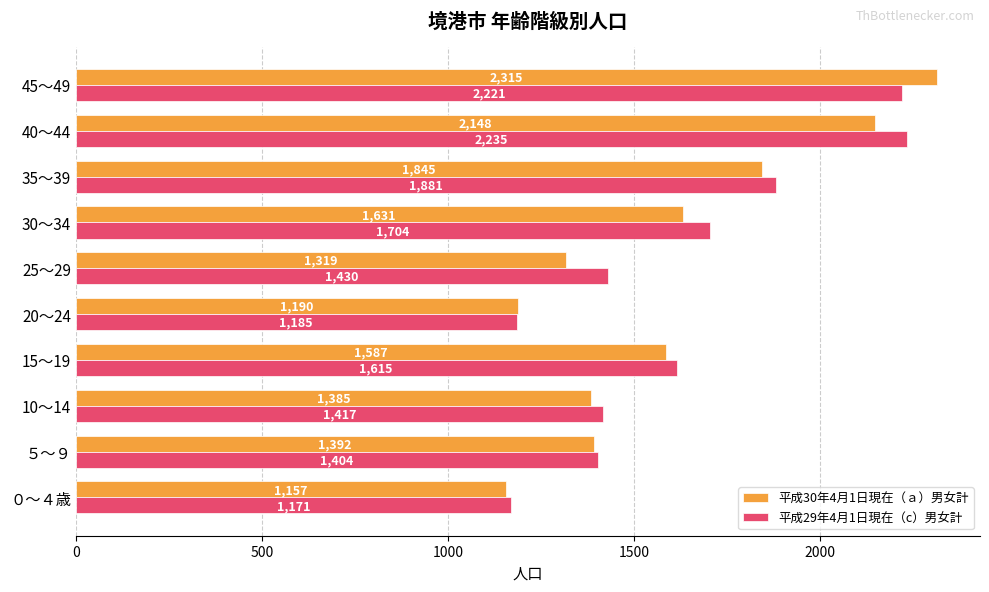

List the labels in order of 平成29年4月1日現在（c）男女計 value, largest first.

40～44, 45～49, 35～39, 30～34, 15～19, 25～29, 10～14, ５～９, 20～24, ０～４歳